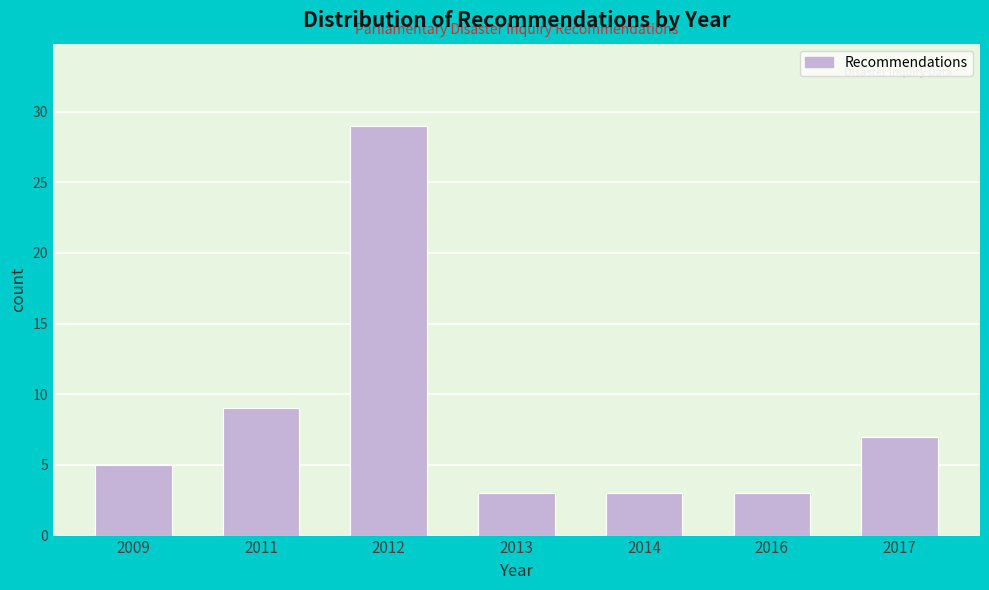

Reading left to right, list all the values displayed in this chart.

2009=5	2011=9	2012=29	2013=3	2014=3	2016=3	2017=7